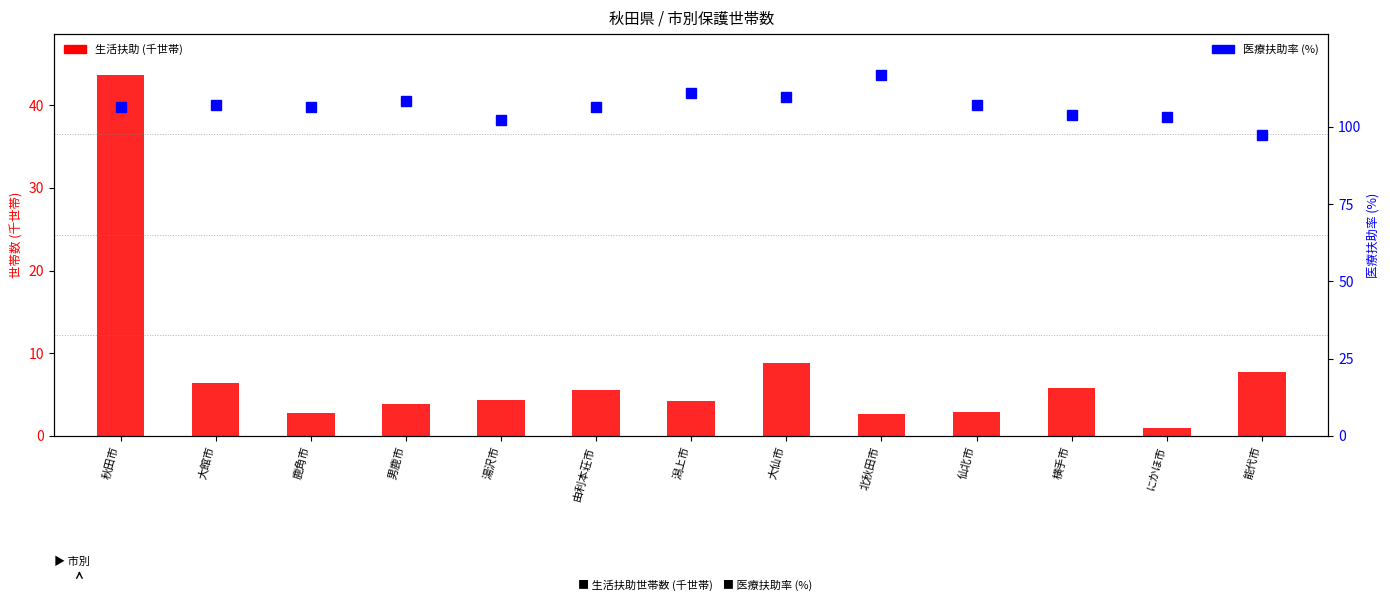

What is the total value across all series at 湯沢市?

106.5